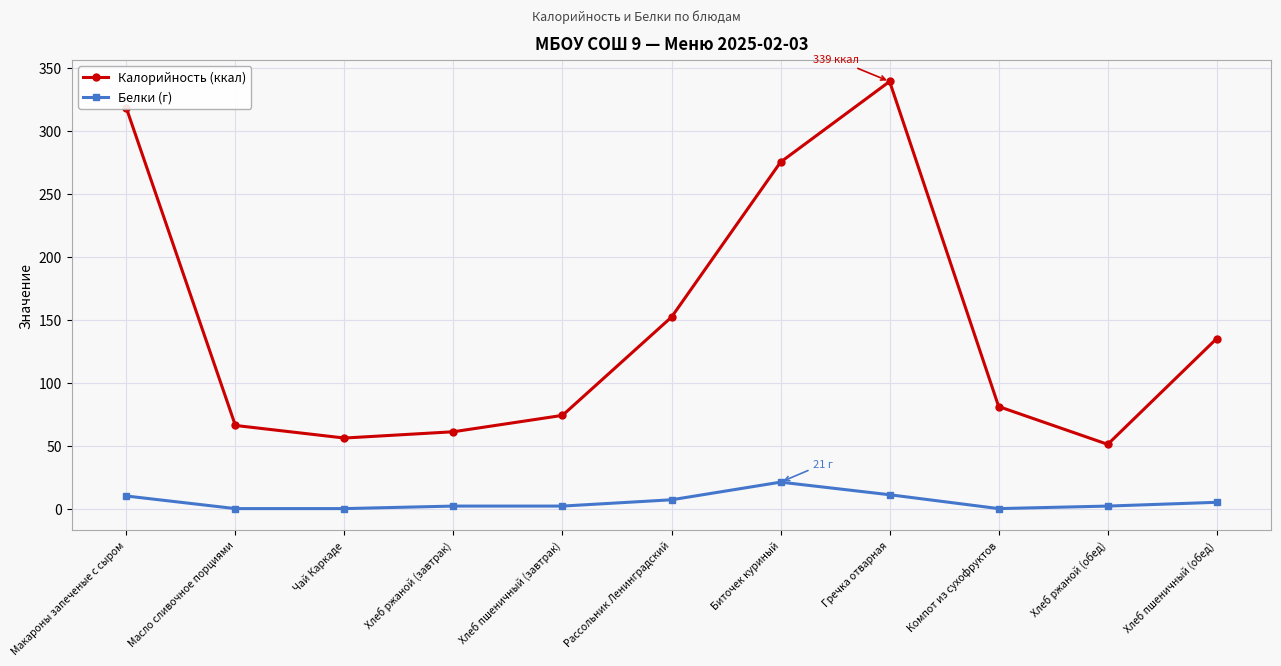

What is the label of the 6th point from the right?

Рассольник Ленинградский